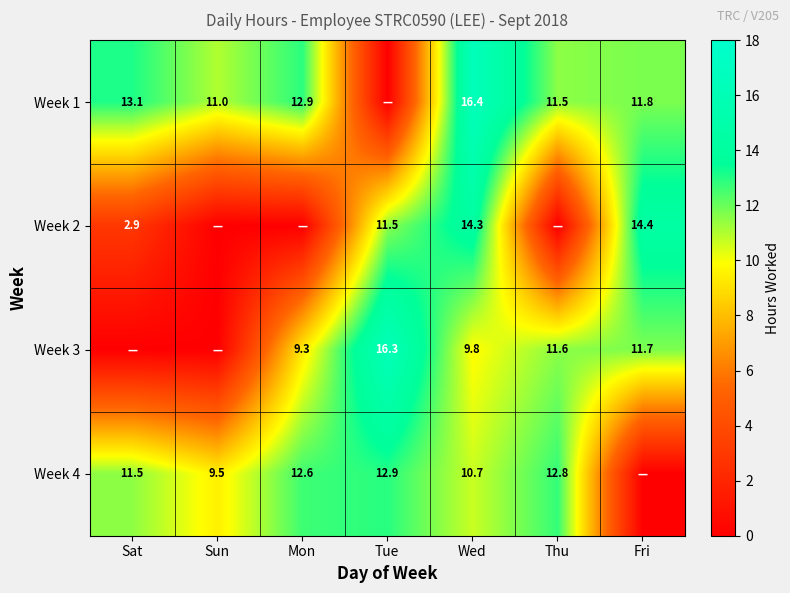

The value of Week 4 at Thu is 12.8. True or false?

True